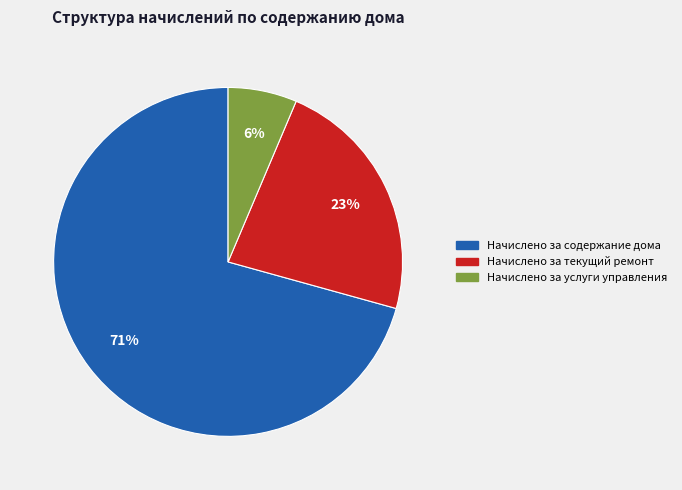

To the nearest percent, what portion does Начислено за услуги управления represent?

6%